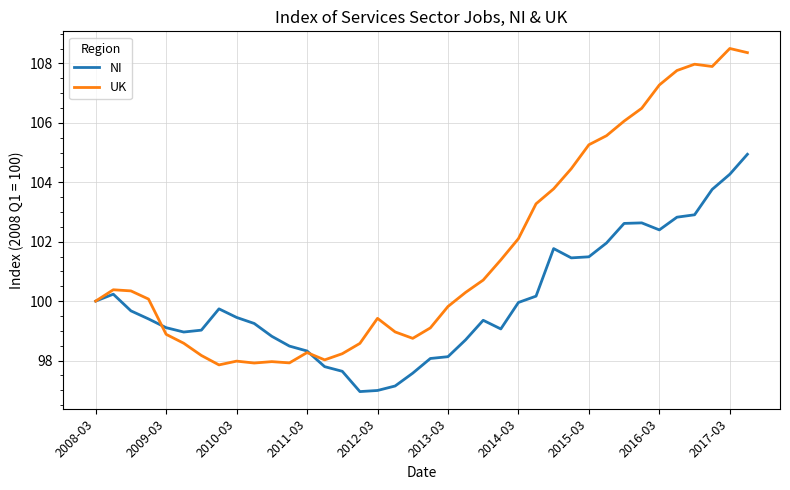

What is the difference between the second highest and minimum values in the NI series?

7.3